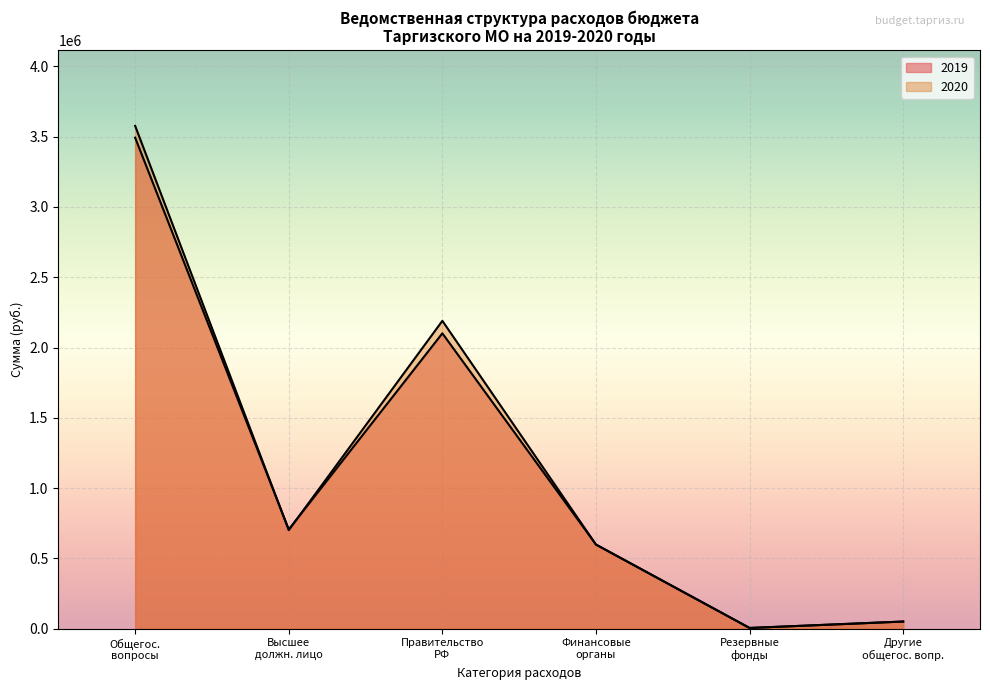

Count the number of categories in the chart.

6